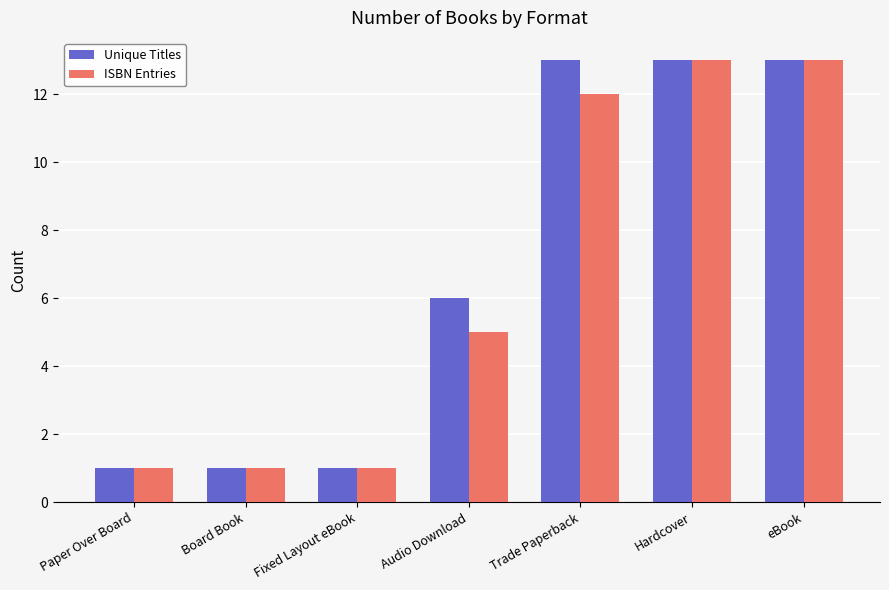

Between Board Book and Audio Download, which series saw the biggest shift?

Unique Titles